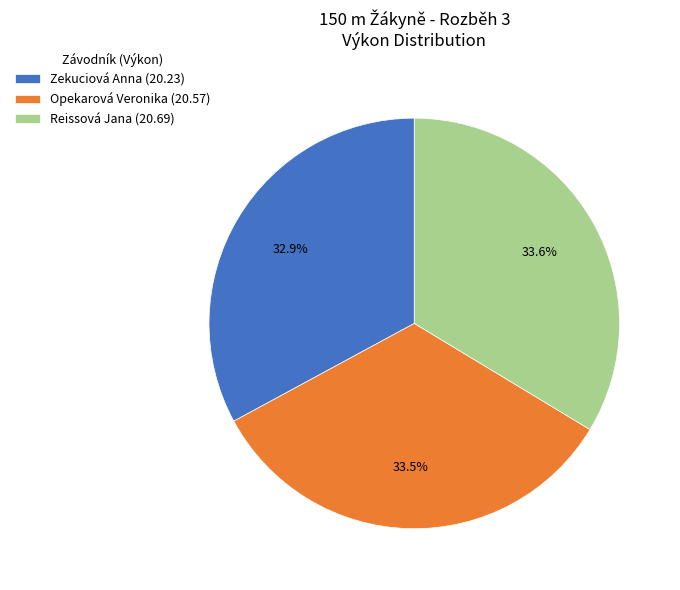

Which has a higher value, Opekarová Veronika or Zekuciová Anna?

Opekarová Veronika